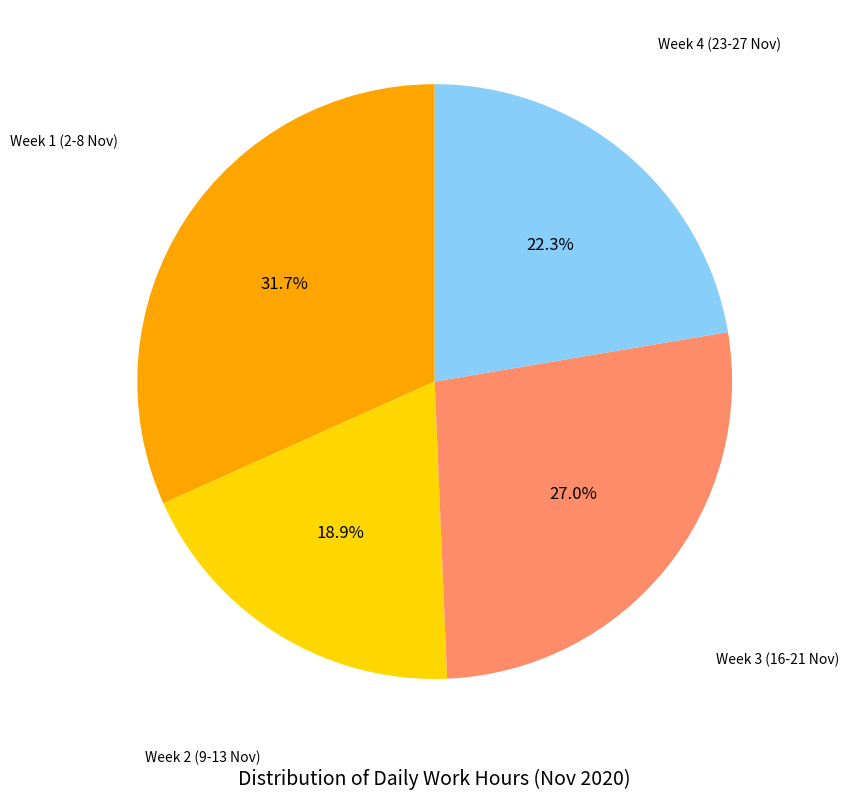

Is there a majority slice in this chart?

No